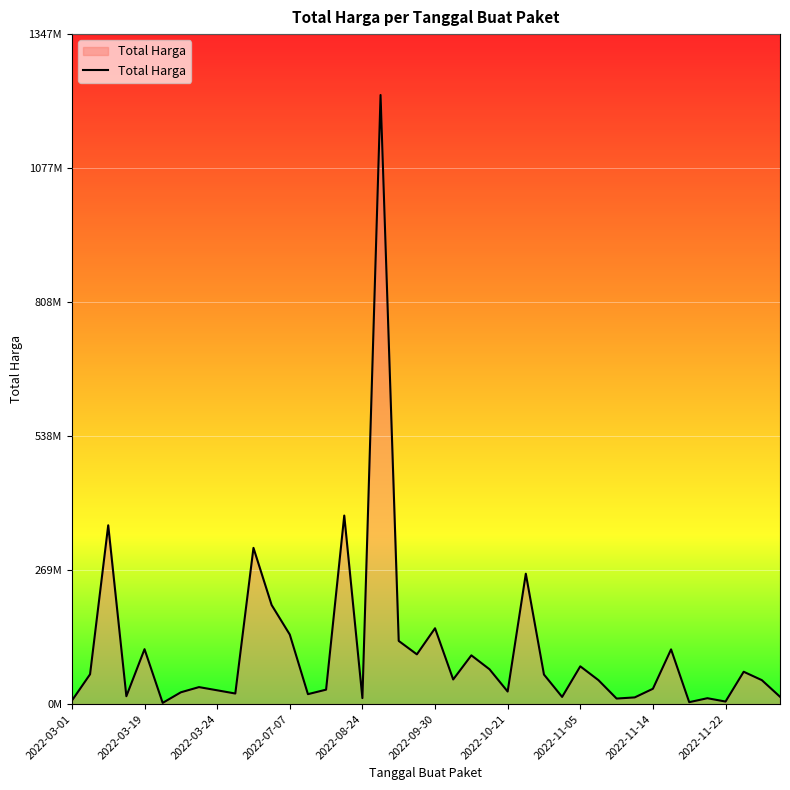

Does the chart display data point markers on the line(s)?

No